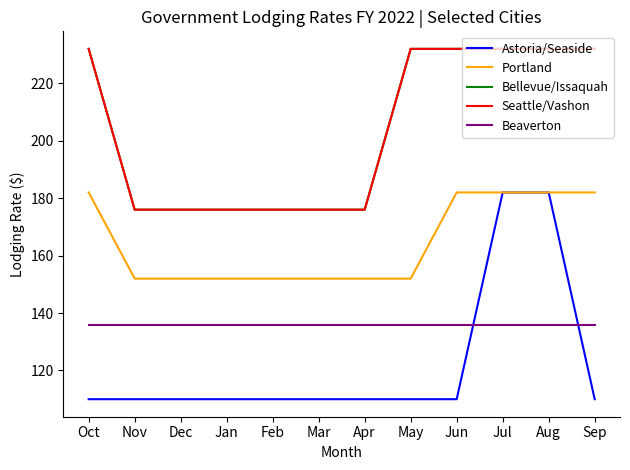

What is the value of the Astoria/Seaside point at the 4th from the left?

110